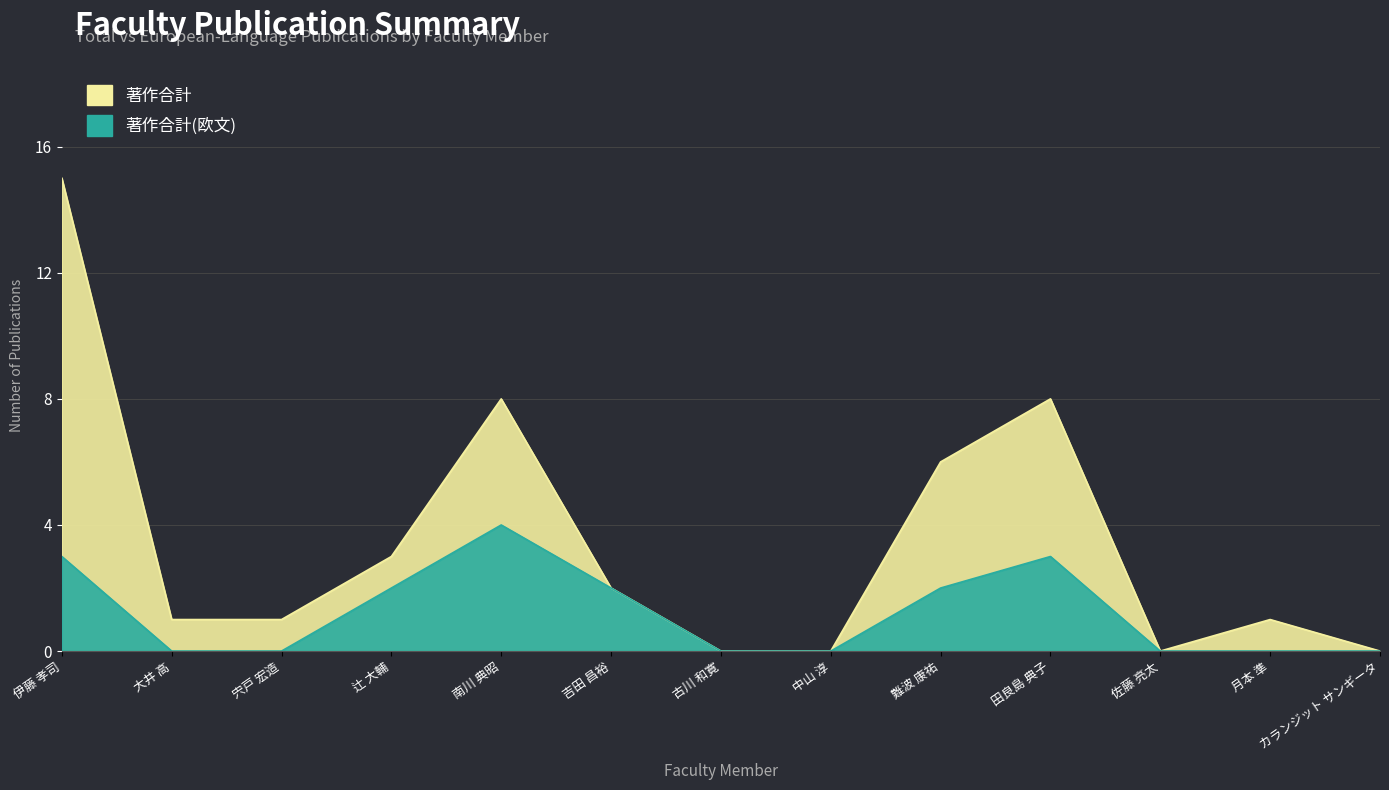

What is the sum of all 著作合計(欧文) values?

16